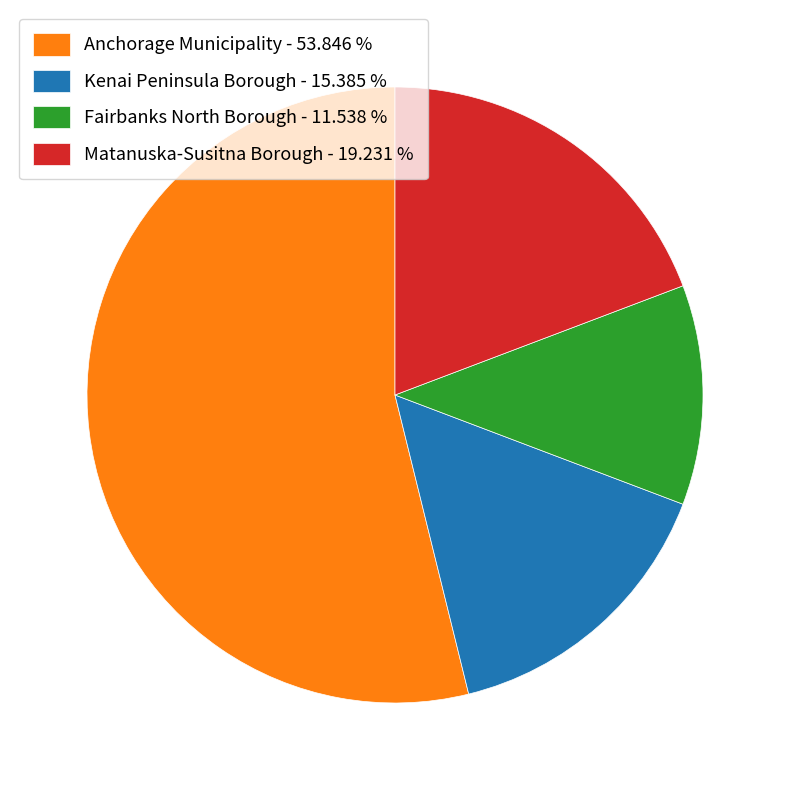

Is it true that Kenai Peninsula Borough is 2% of the pie?

False